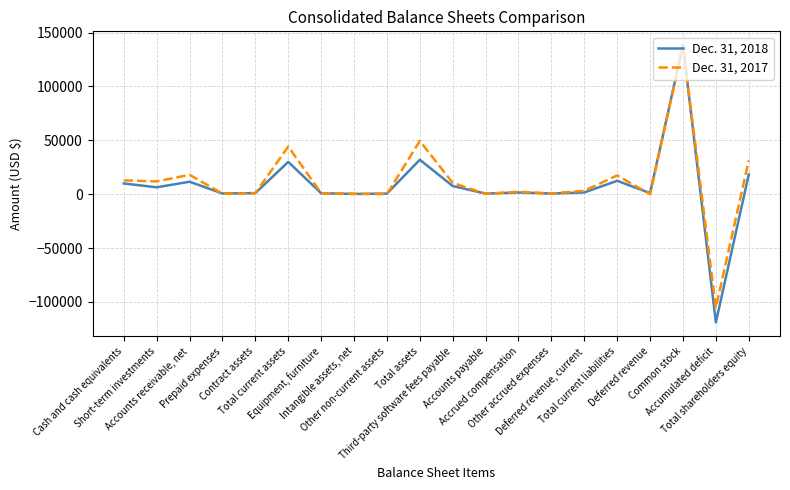

What is the difference between the maximum and minimum values in the Dec. 31, 2018 series?

257293